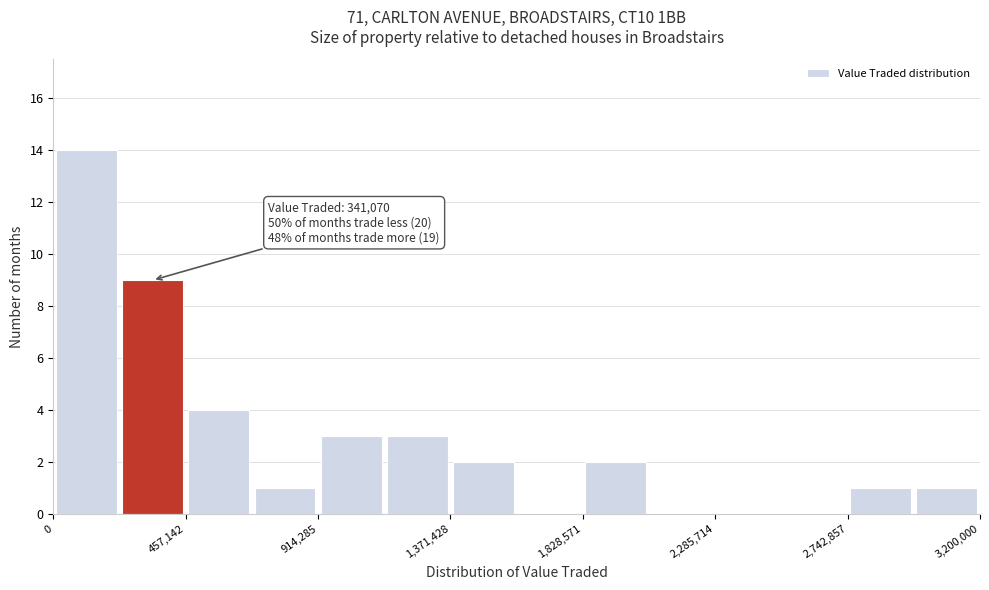

Over which range of the x-axis is the bar tallest?

0 to 250000